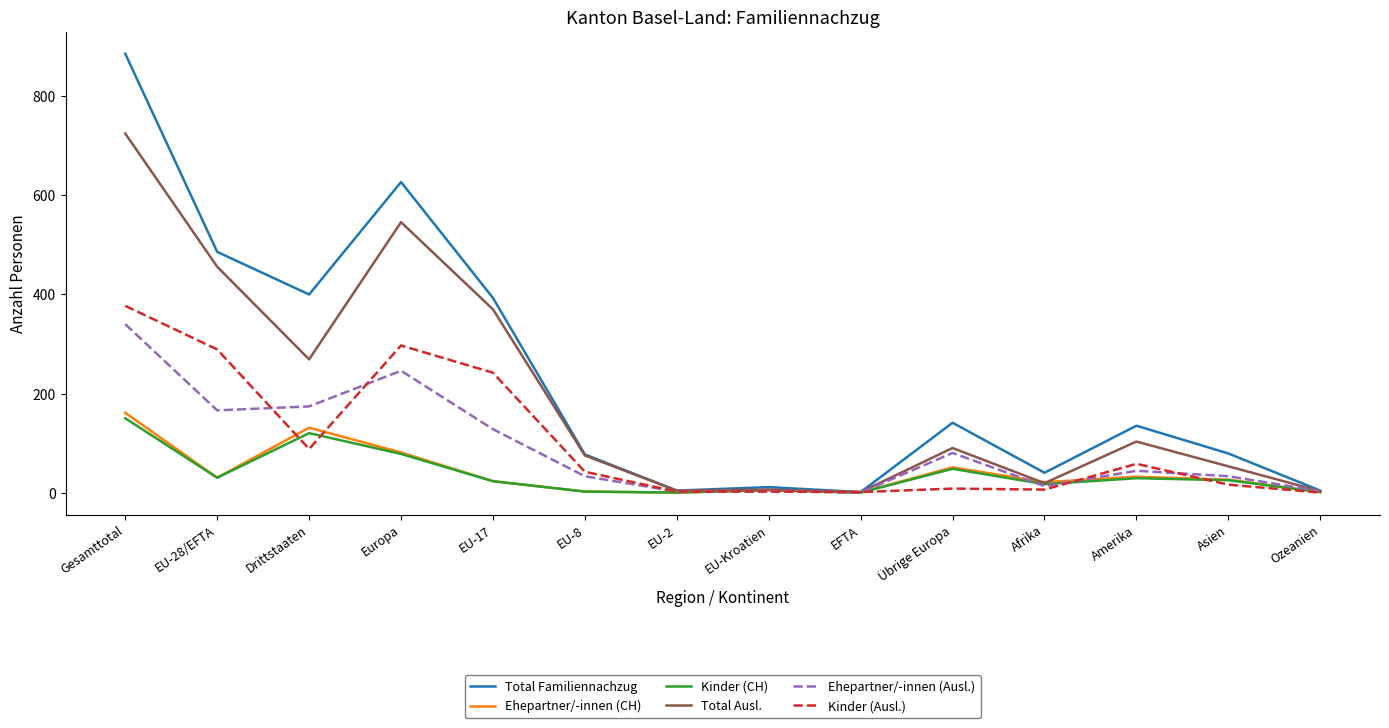

Which series has the largest range (max minus min)?

Total Familiennachzug